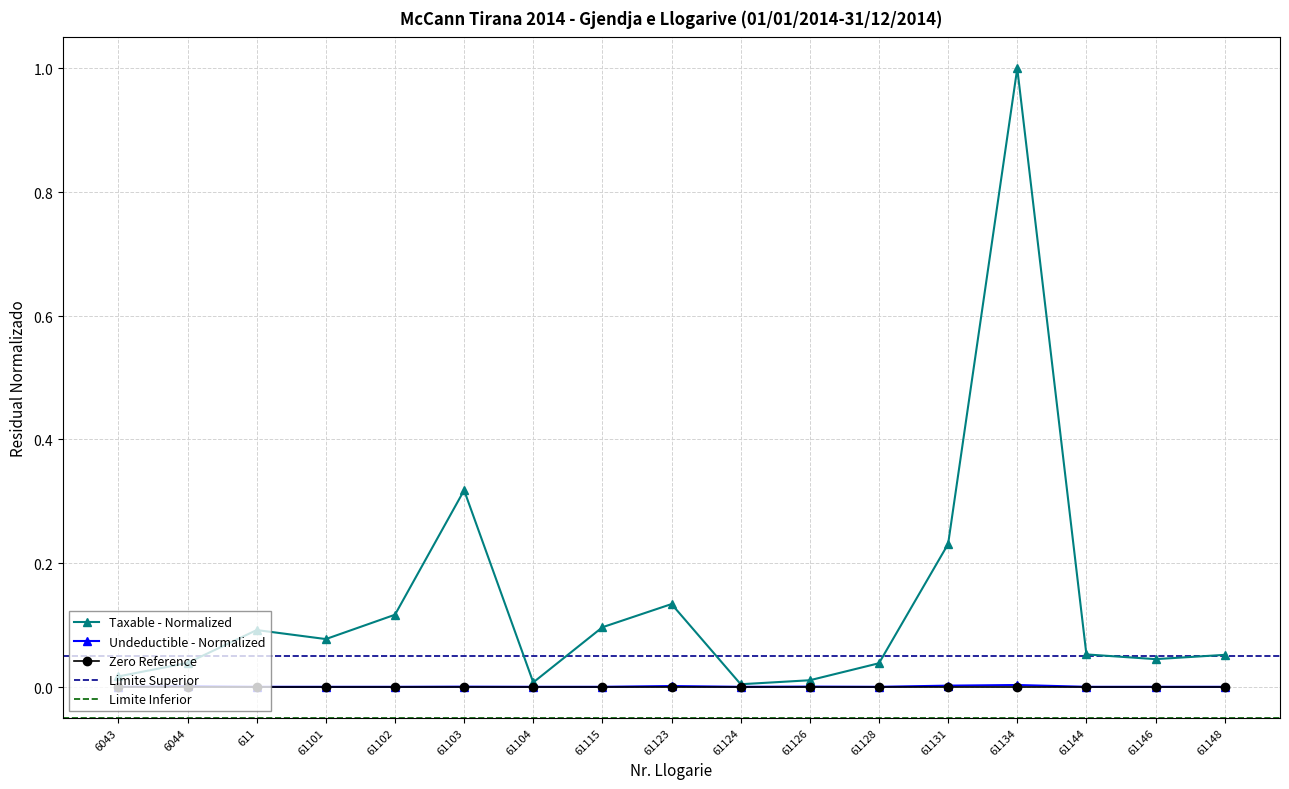

True or false: Undeductible and Taxable intersect in this chart.

False